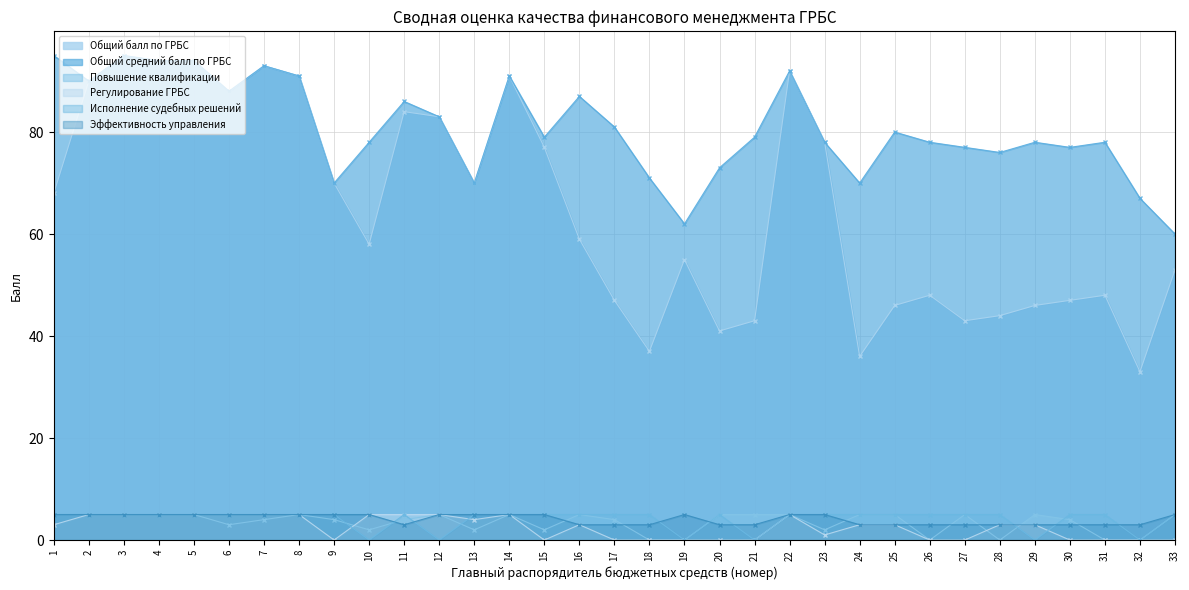

What is the maximum value shown in the chart?

95